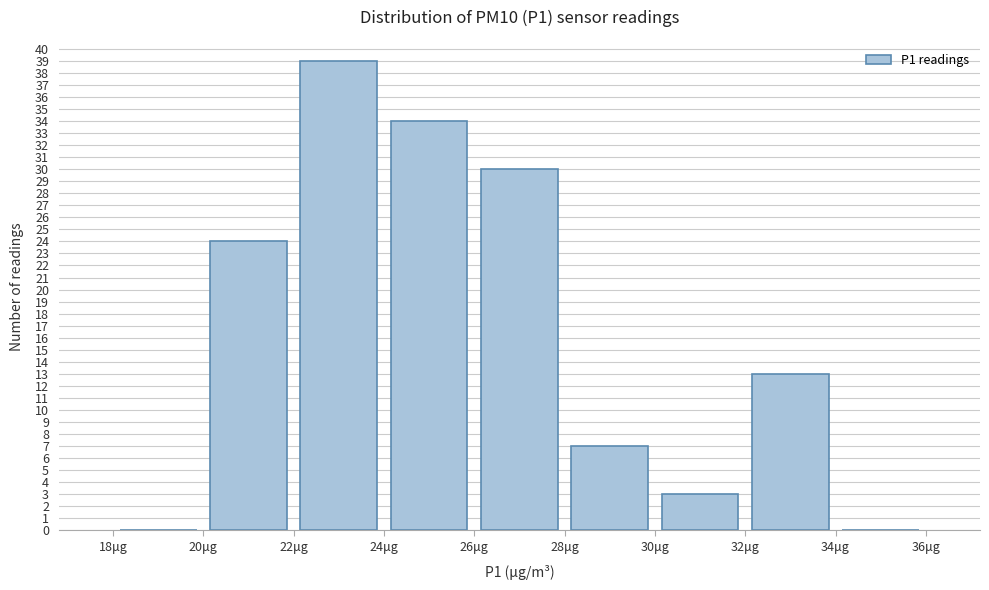

Over which range of the x-axis is the bar tallest?

22 to 24